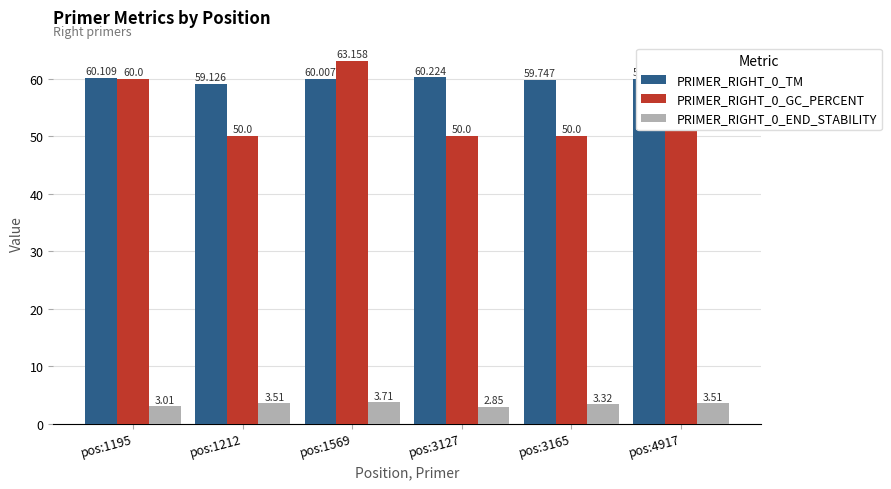

Which series has the largest total across all categories?

PRIMER_RIGHT_0_TM